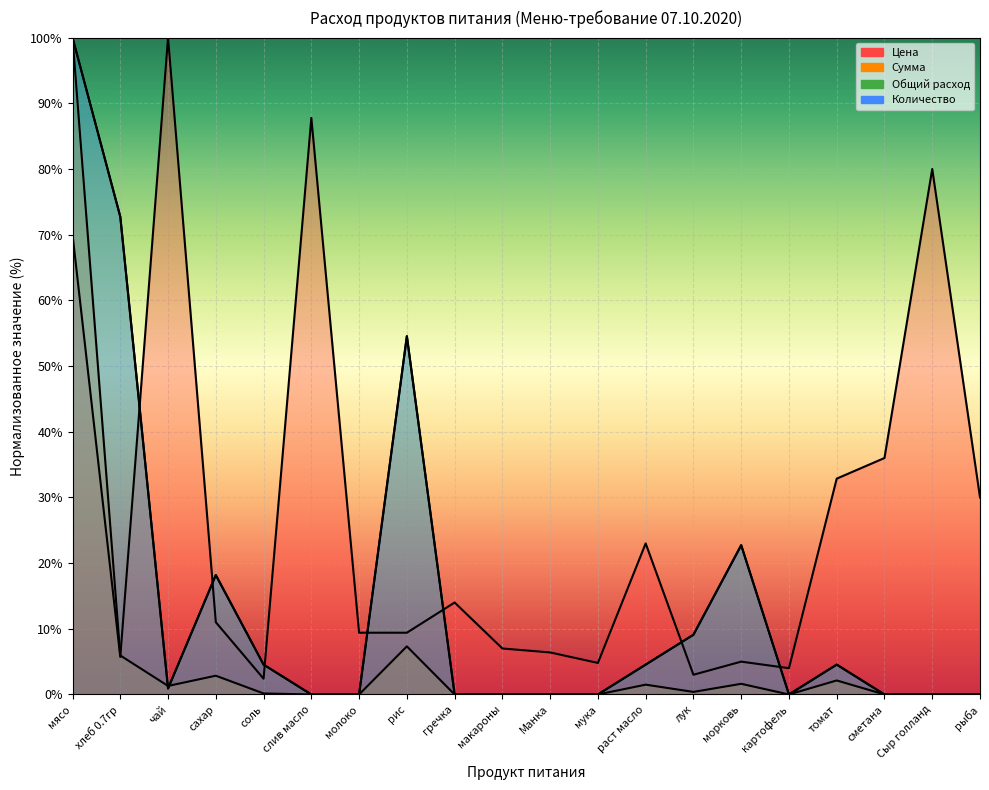

Which series has the largest range (max minus min)?

Сумма